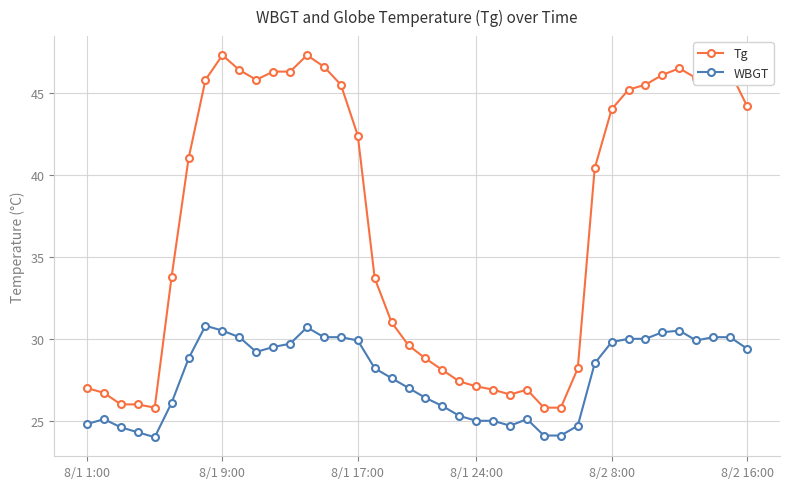

Rank the series by their average value, from highest to lowest.

Tg, WBGT